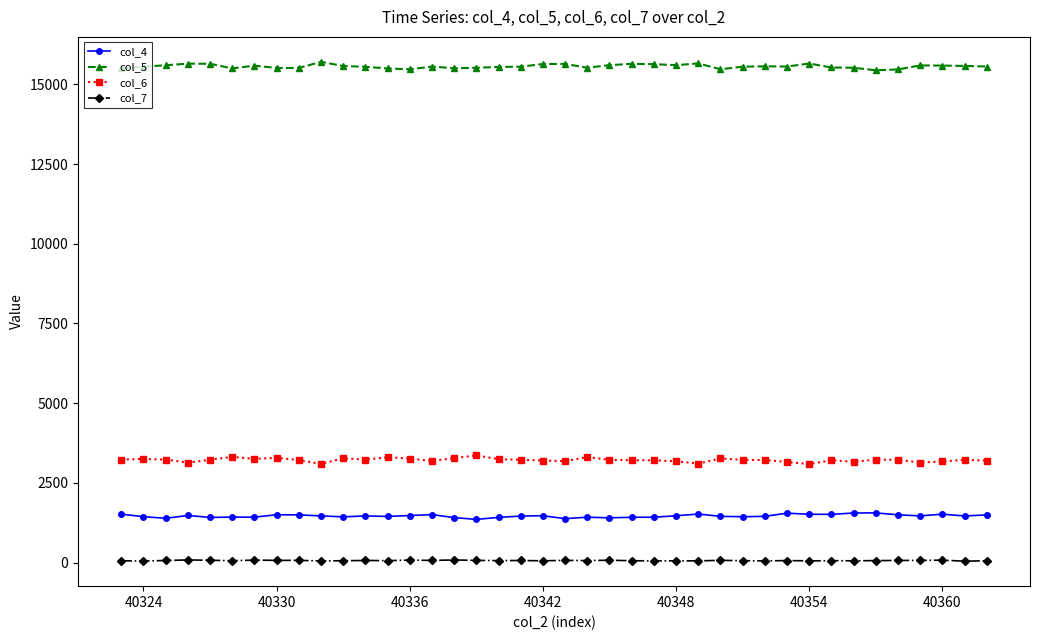

At how many categories does at least one series exceed 10592?

40